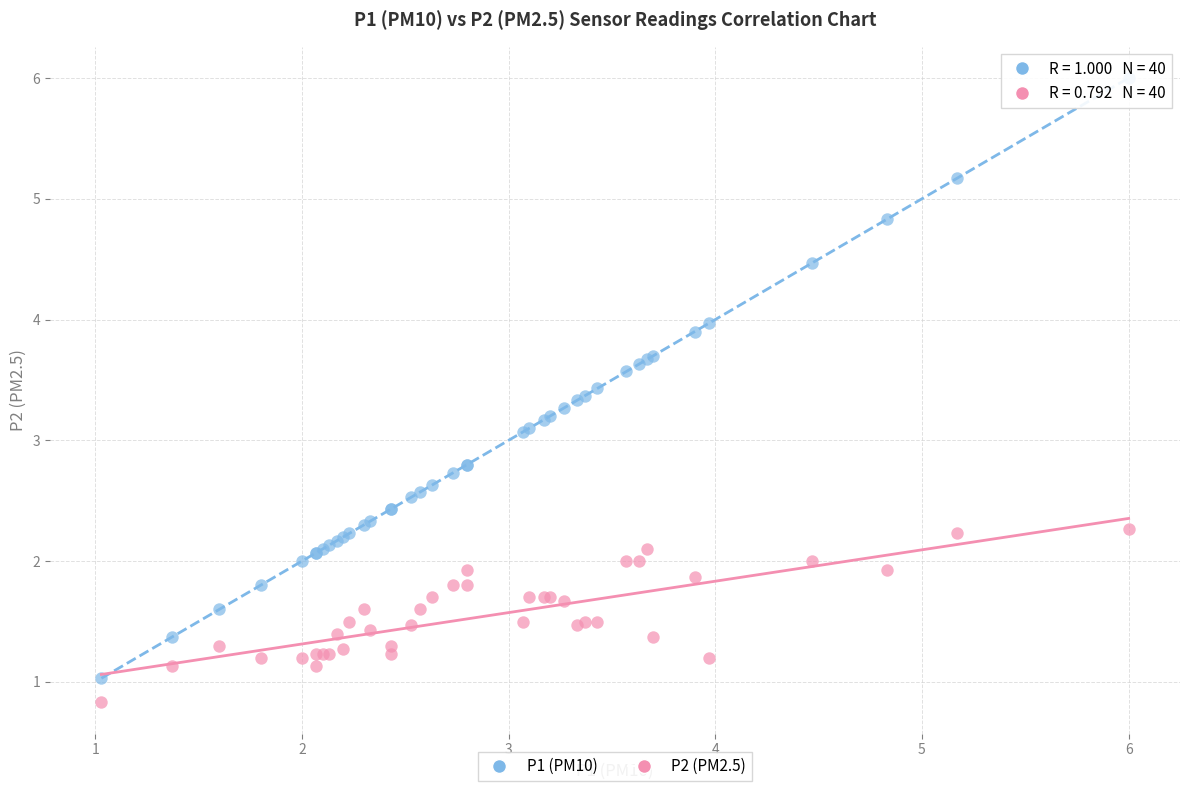

Which series contains the highest Y value?

P1 (PM10)